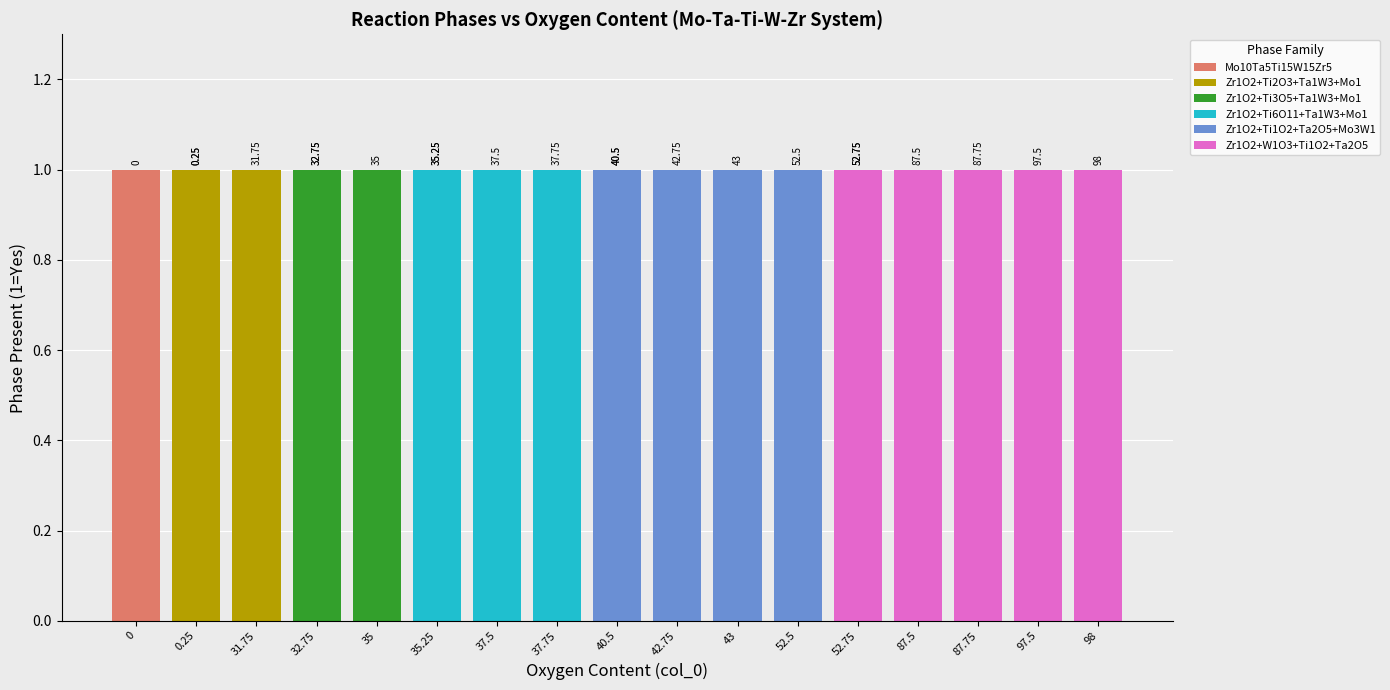

How many values in Zr1O2+Ti1O2+Ta2O5+Mo3W1 are above zero?

5